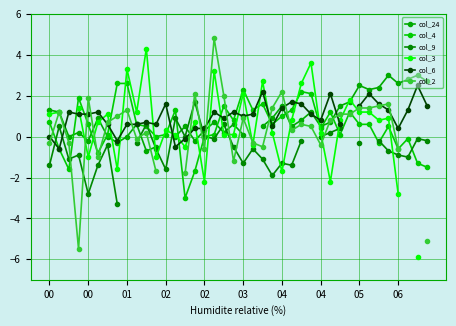

Which series has the largest range (max minus min)?

col_2